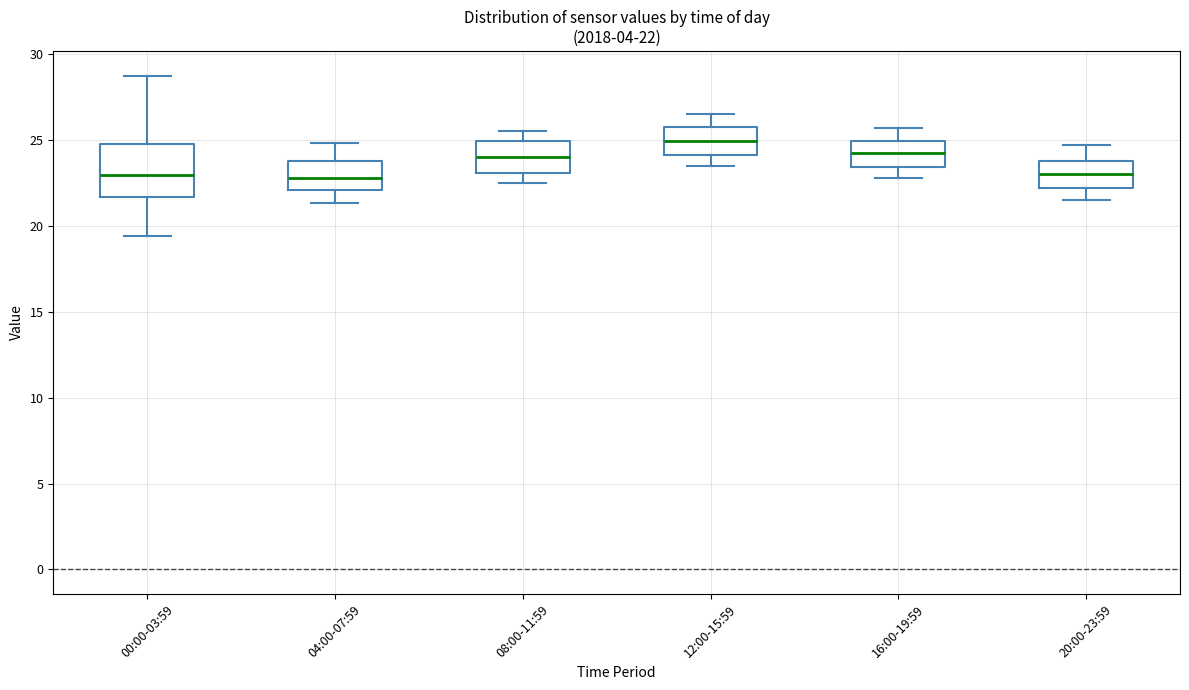

Comparing the boxes themselves (not the whiskers), which one is the tallest?

00:00-03:59